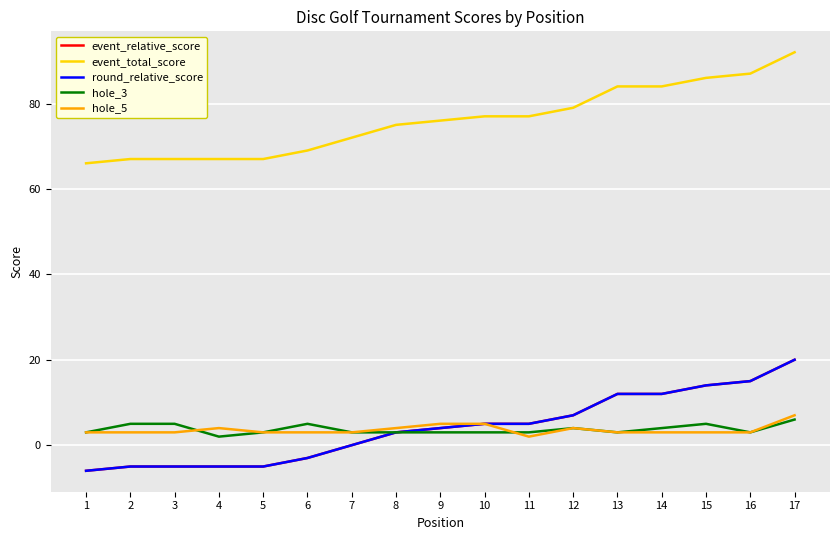

Does the chart display data point markers on the line(s)?

No